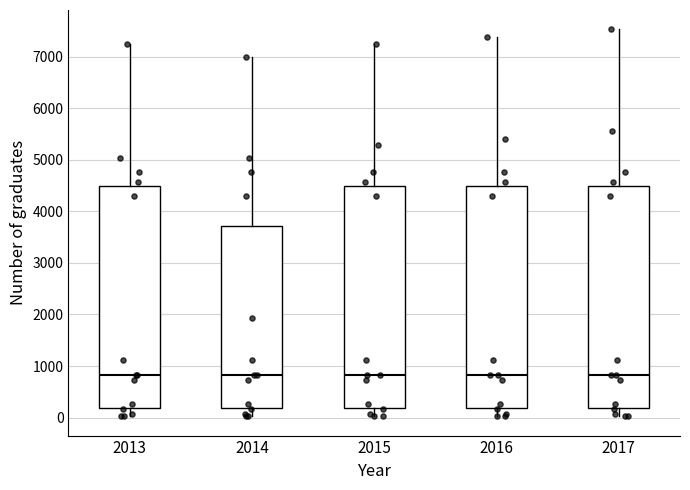

Reading left to right, read every box against the y-axis: the position of its median line, the range the box covers, and the ends of its whiskers. The values are not printed on the chart, so give them approximately, as read against the axis.

2013: median 800, box 200 to 4500, whiskers 0 to 7200
2014: median 800, box 200 to 3700, whiskers 0 to 7000
2015: median 800, box 200 to 4500, whiskers 0 to 7200
2016: median 800, box 200 to 4500, whiskers 0 to 7400
2017: median 800, box 200 to 4500, whiskers 0 to 7500